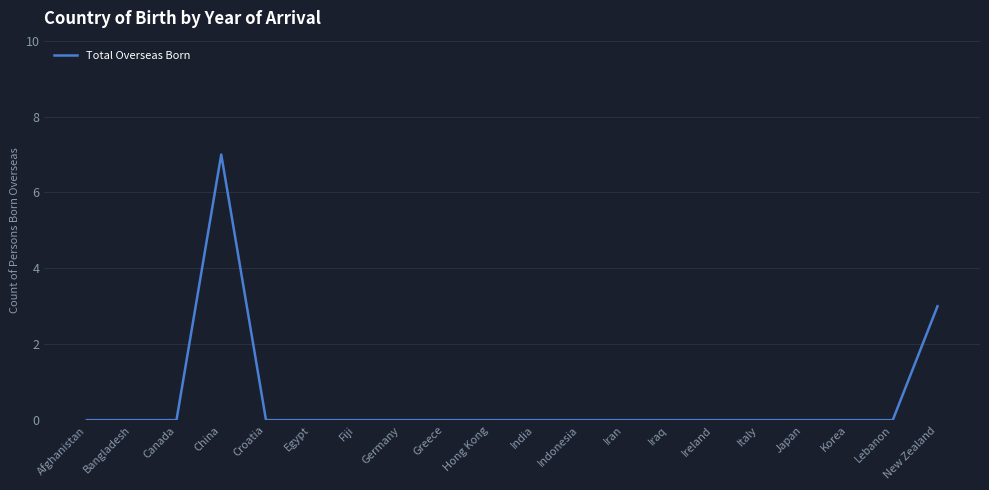

Which label corresponds to the largest value in the chart?

China